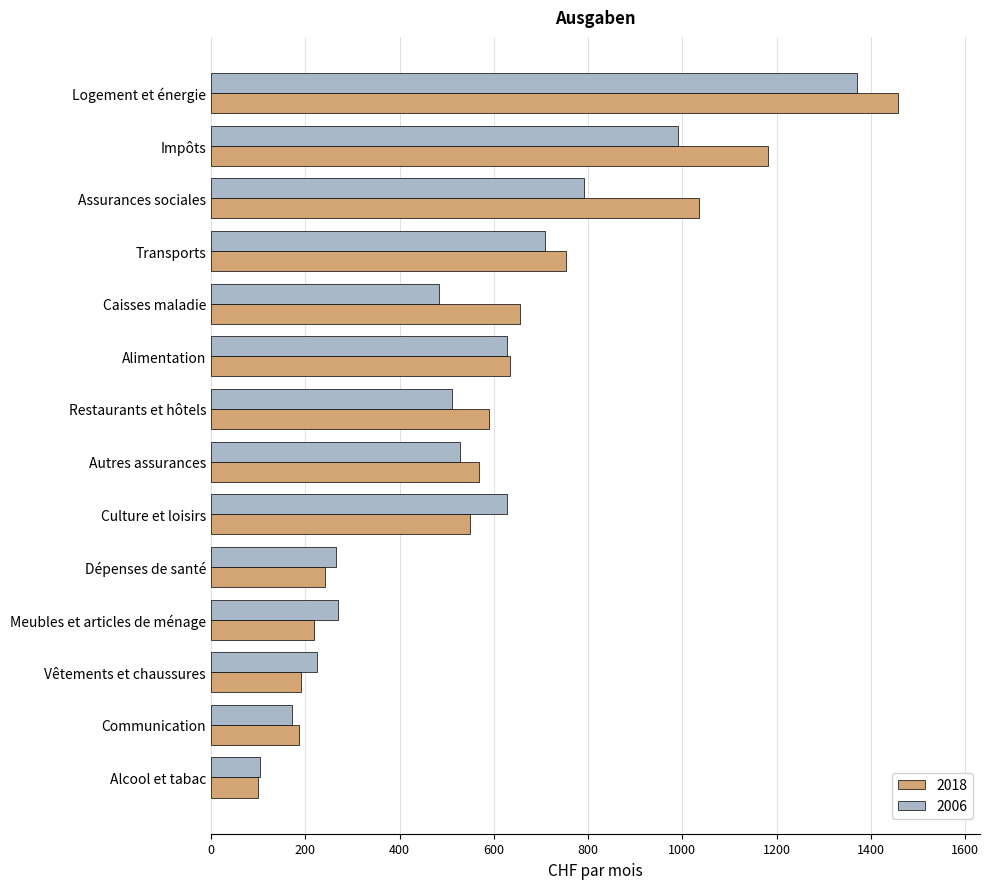

At which category is the sum across all series the highest?

Logement et énergie